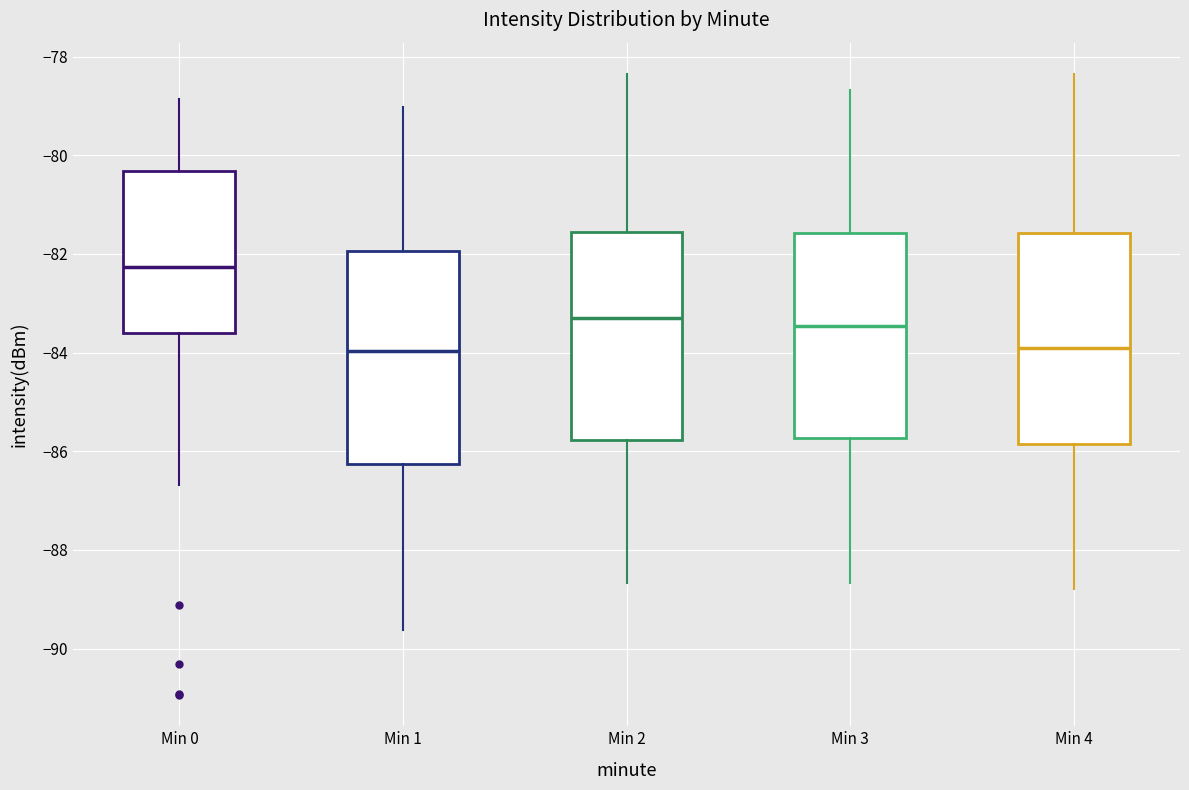

Reading left to right, read every box against the y-axis: the position of its median line, the range the box covers, and the ends of its whiskers. The values are not printed on the chart, so give them approximately, as read against the axis.

Min 0: median -82.2, box -83.6 to -80.4, whiskers -86.6 to -78.8
Min 1: median -84.0, box -86.2 to -82.0, whiskers -89.6 to -79.0
Min 2: median -83.2, box -85.8 to -81.6, whiskers -88.6 to -78.4
Min 3: median -83.4, box -85.8 to -81.6, whiskers -88.6 to -78.6
Min 4: median -84.0, box -85.8 to -81.6, whiskers -88.8 to -78.4